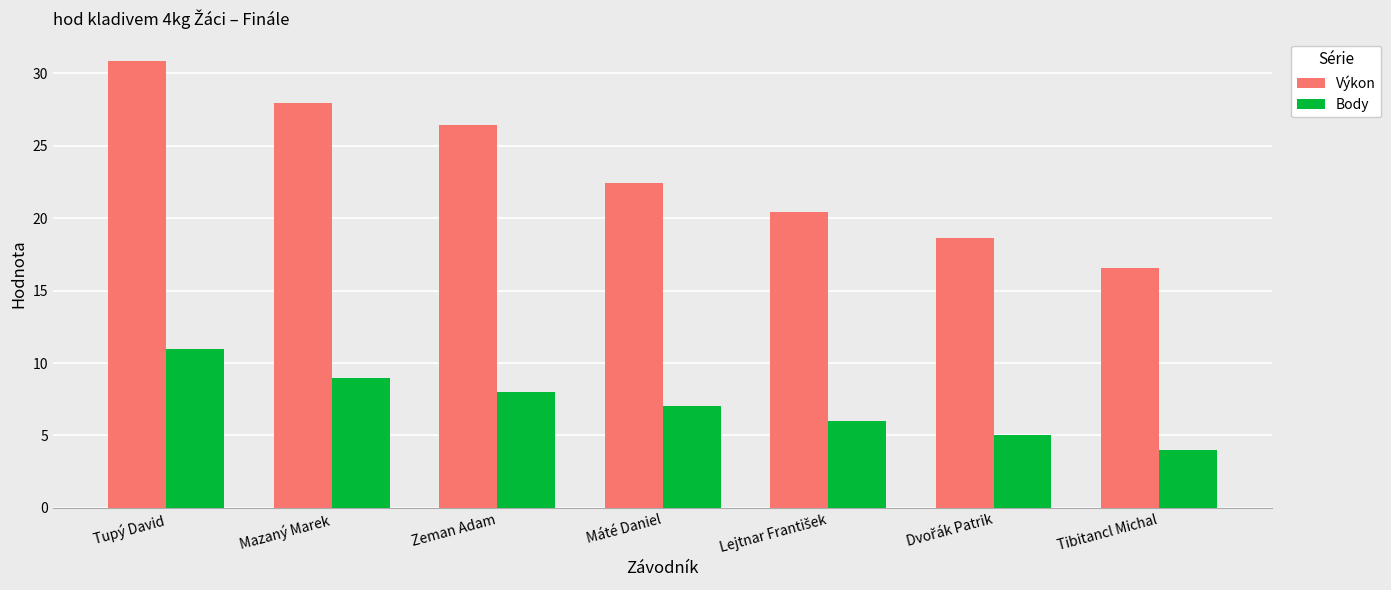

Between Máté Daniel and Tibitancl Michal, which series saw the biggest shift?

Výkon